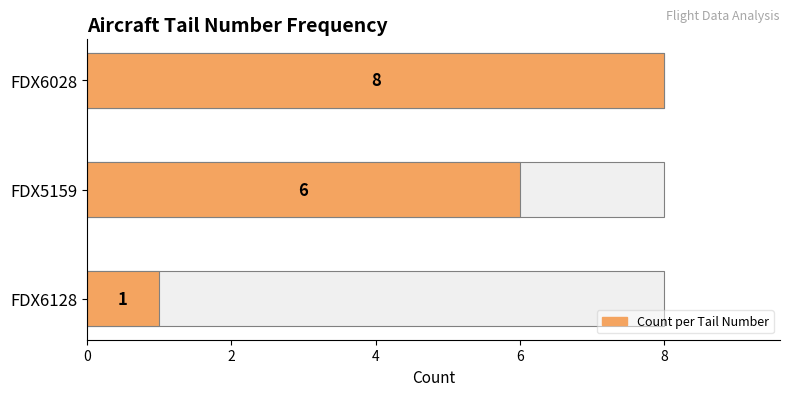

What is the average value?

5